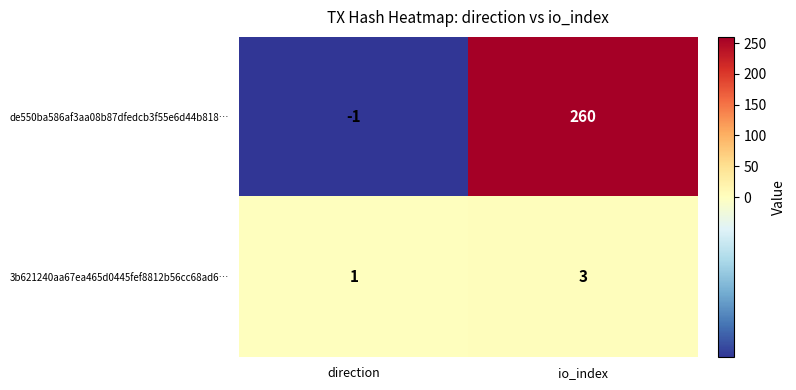

Which series changed the most between direction and io_index?

de550ba586af3aa08b87dfedcb3f55e6d44b818…